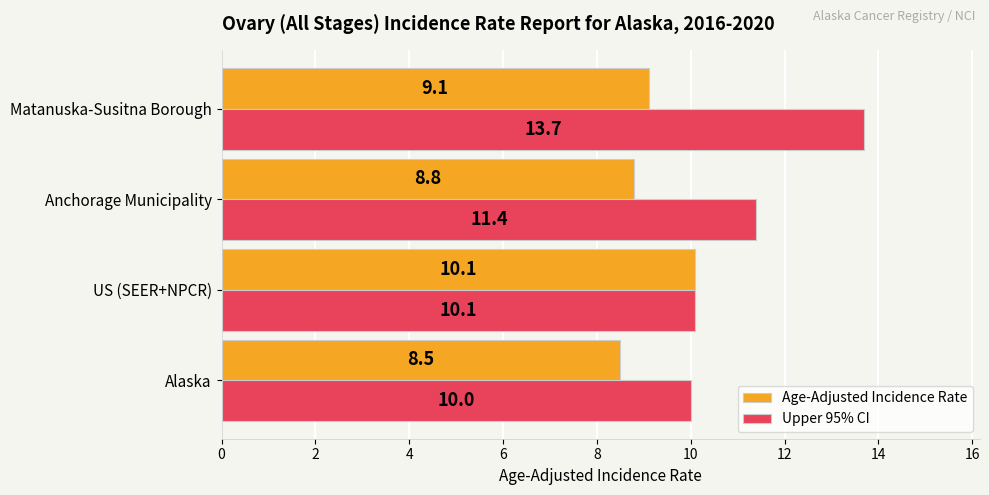

At which label is Age-Adjusted Incidence Rate closest to 9?

Matanuska-Susitna Borough